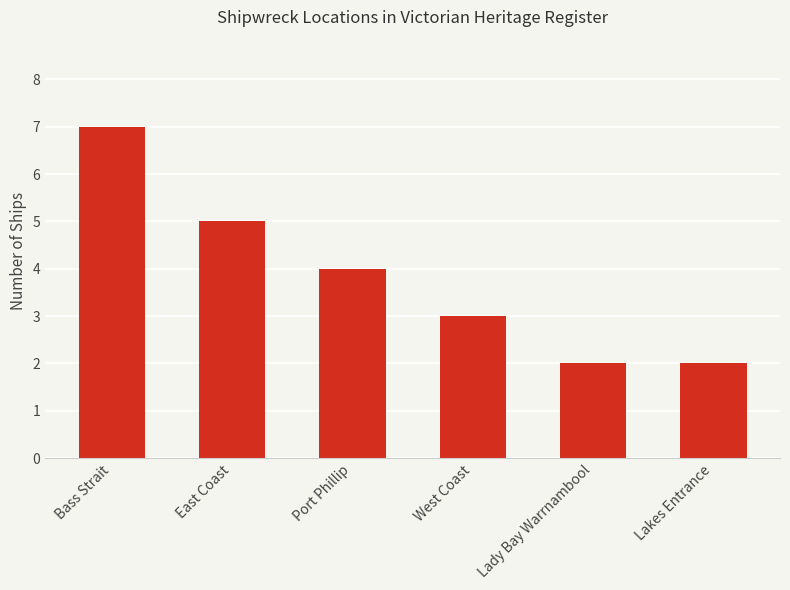

Between West Coast and Port Phillip, which is larger?

Port Phillip